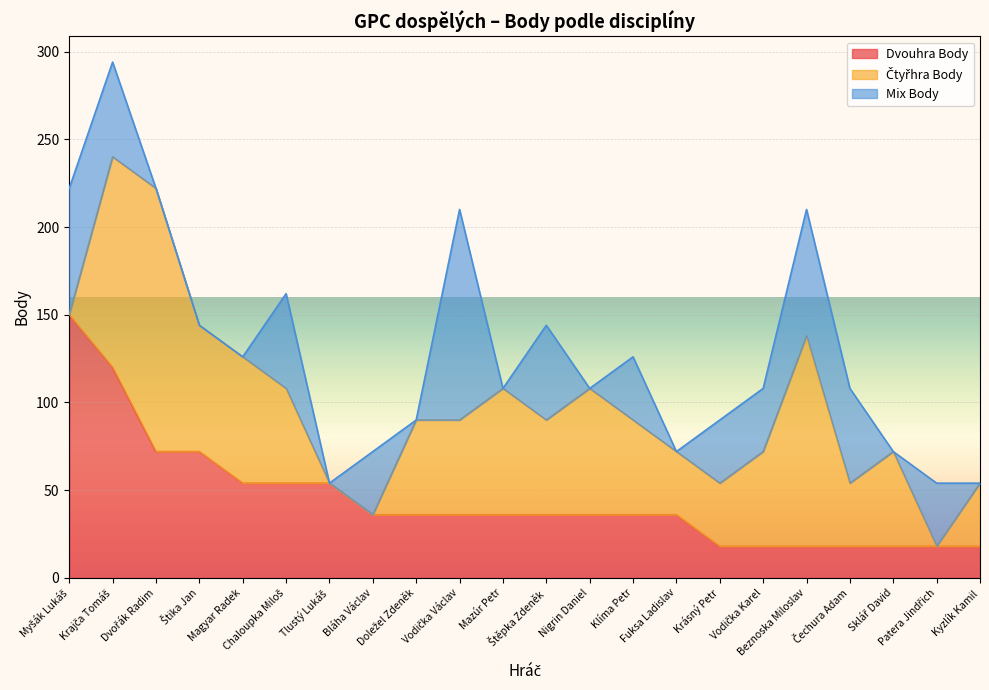

At which label does Dvouhra Body reach its minimum?

Krásný Petr